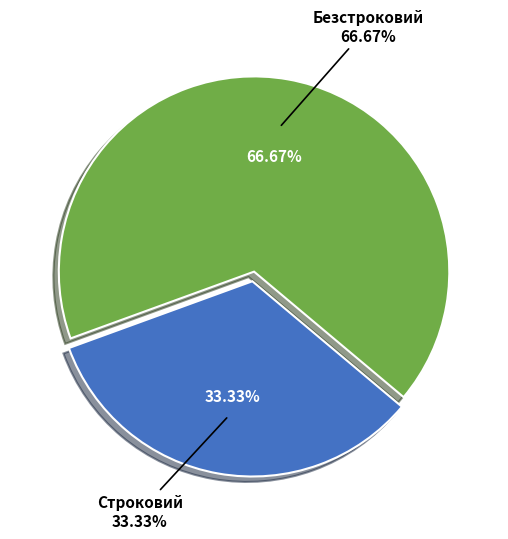

Is there any slice that represents more than half of the pie?

Yes